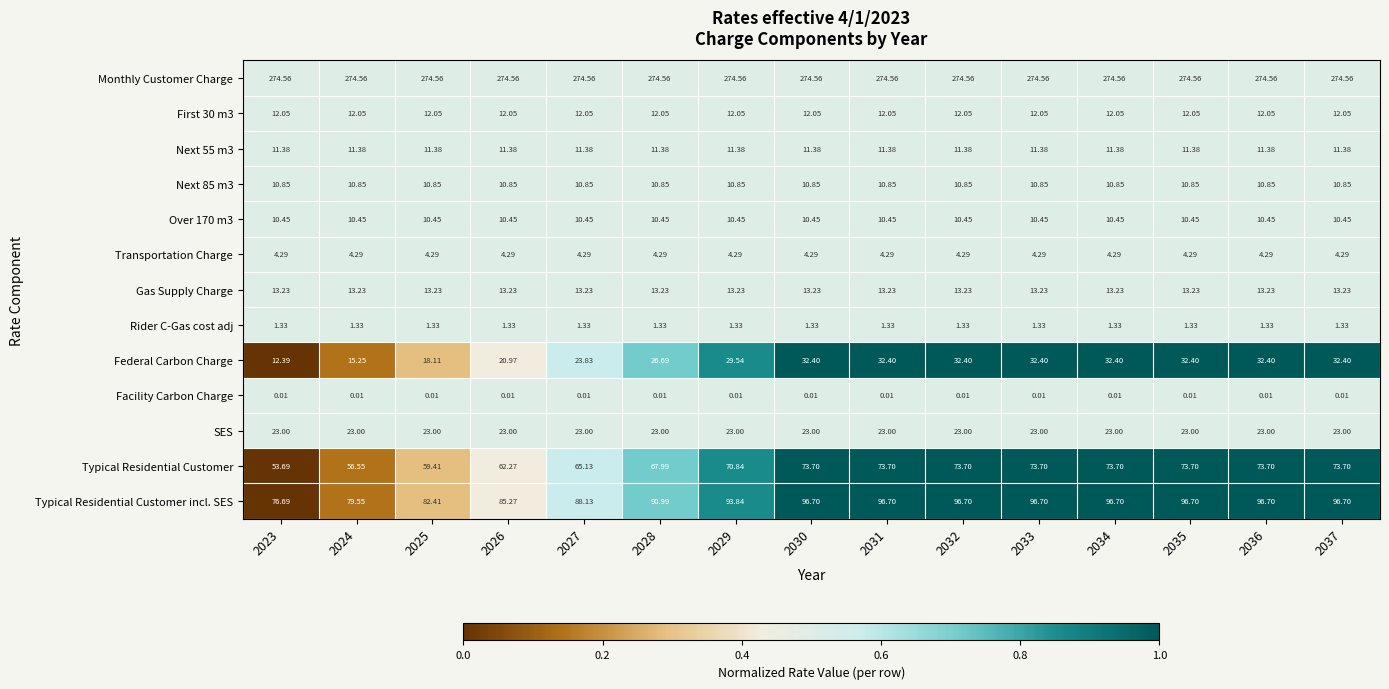

Which series has the largest total across all categories?

Monthly Customer Charge